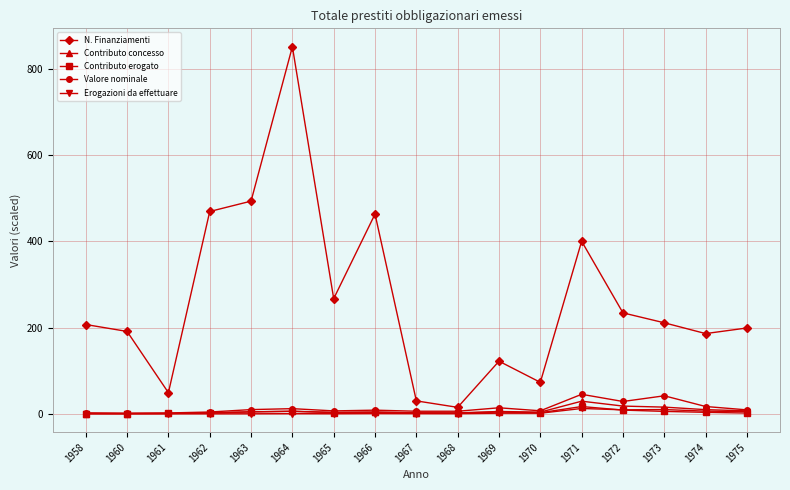

The N. Finanziamenti series shows 156.3 at 1972. True or false?

False